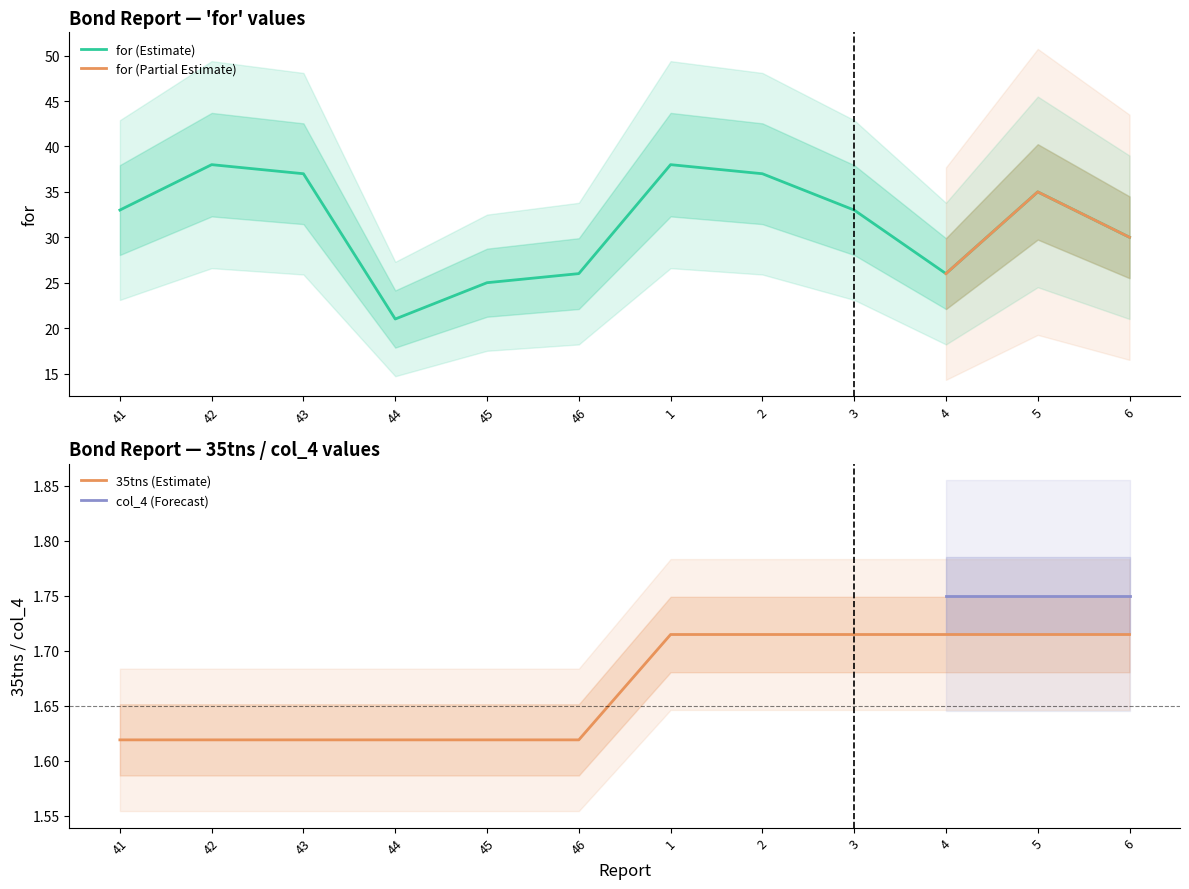

How many data points does each series have?

12